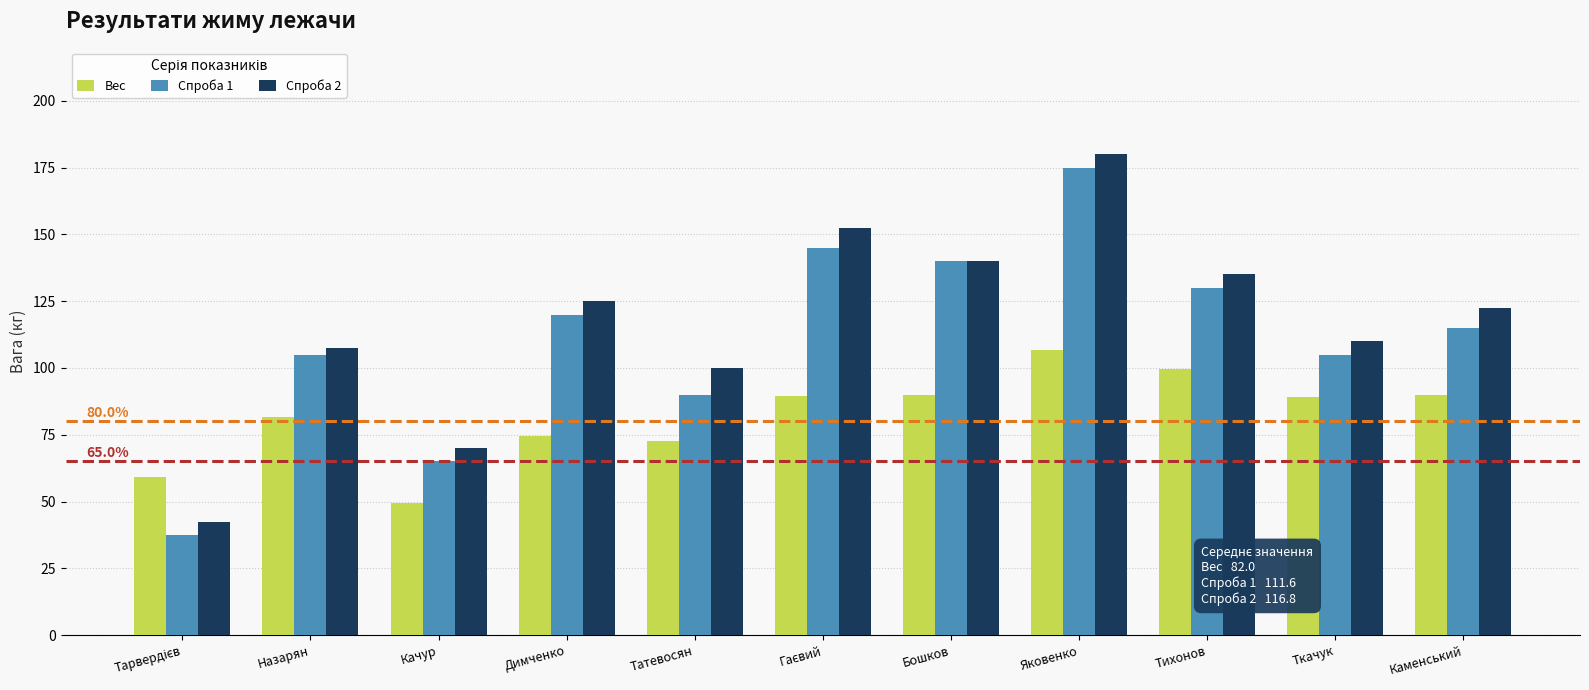

Rank the series by their maximum value, from lowest to highest.

Вес, Спроба 1, Спроба 2